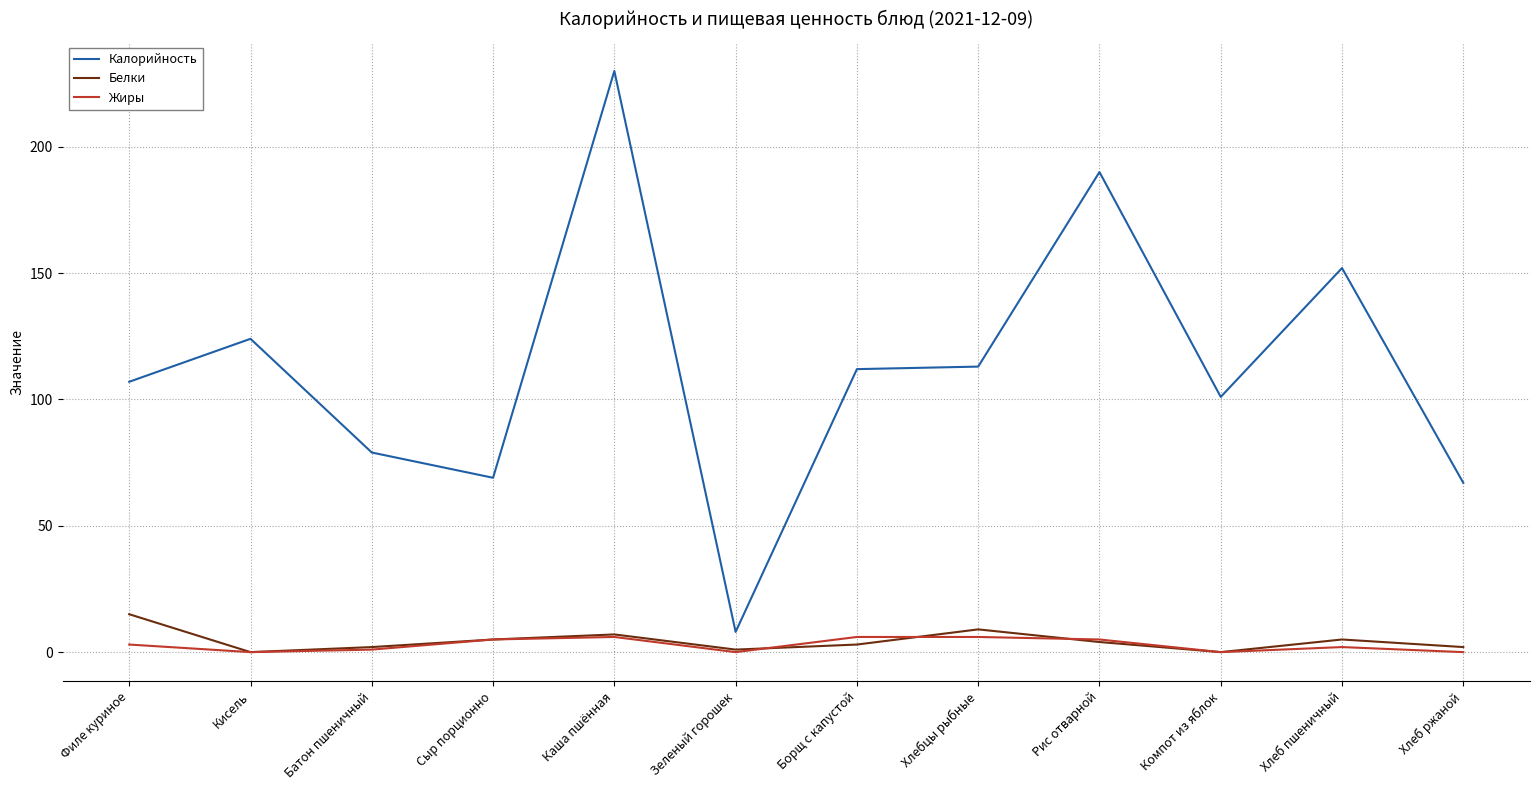

True or false: Белки and Калорийность intersect in this chart.

False